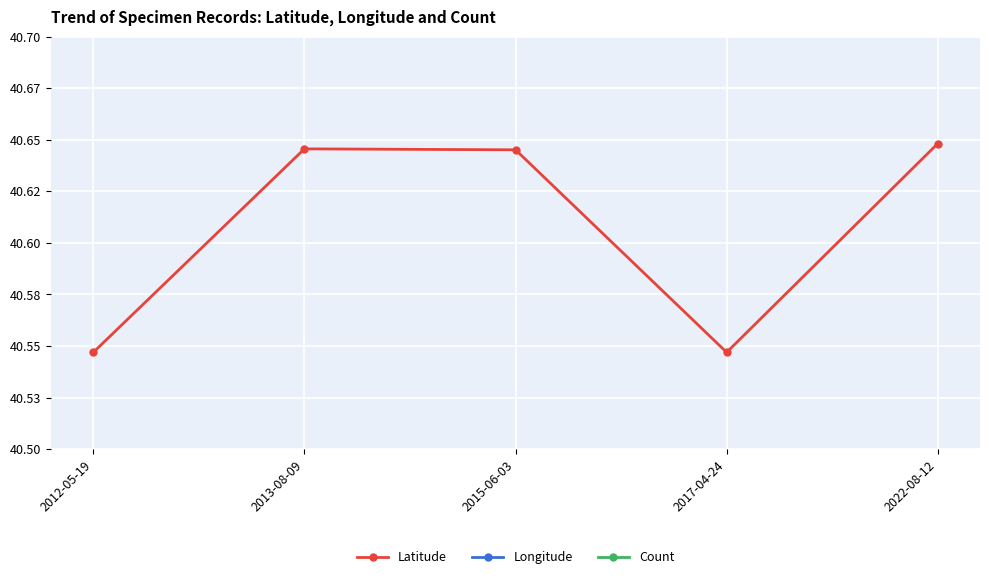

Is it true that Latitude equals 12.1 at 2015-06-03?

False